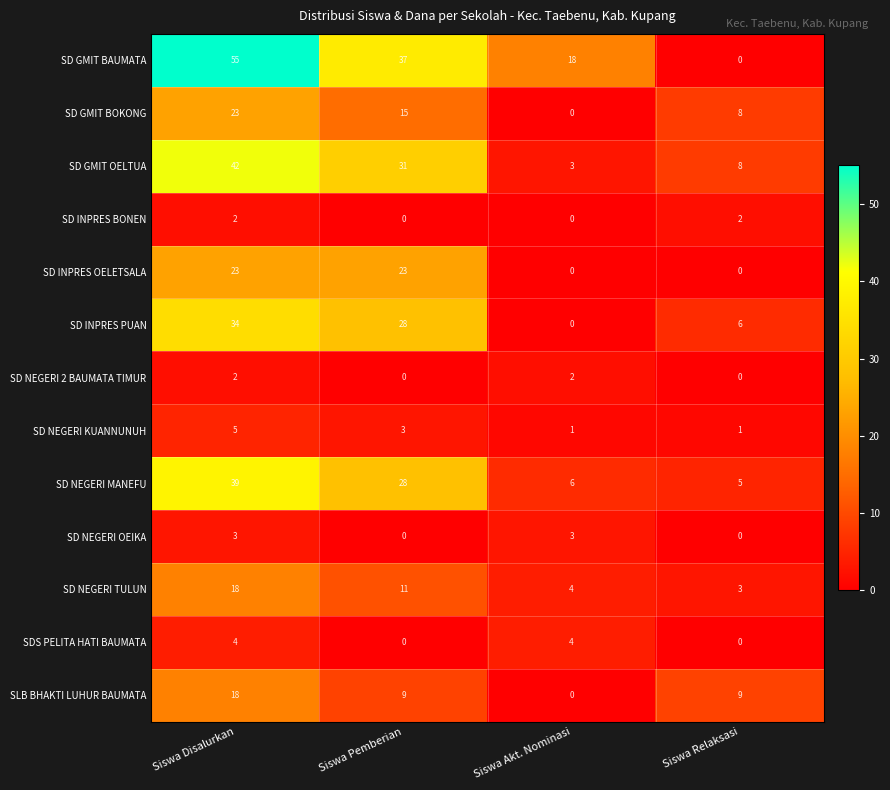

What is the greatest value displayed?

55